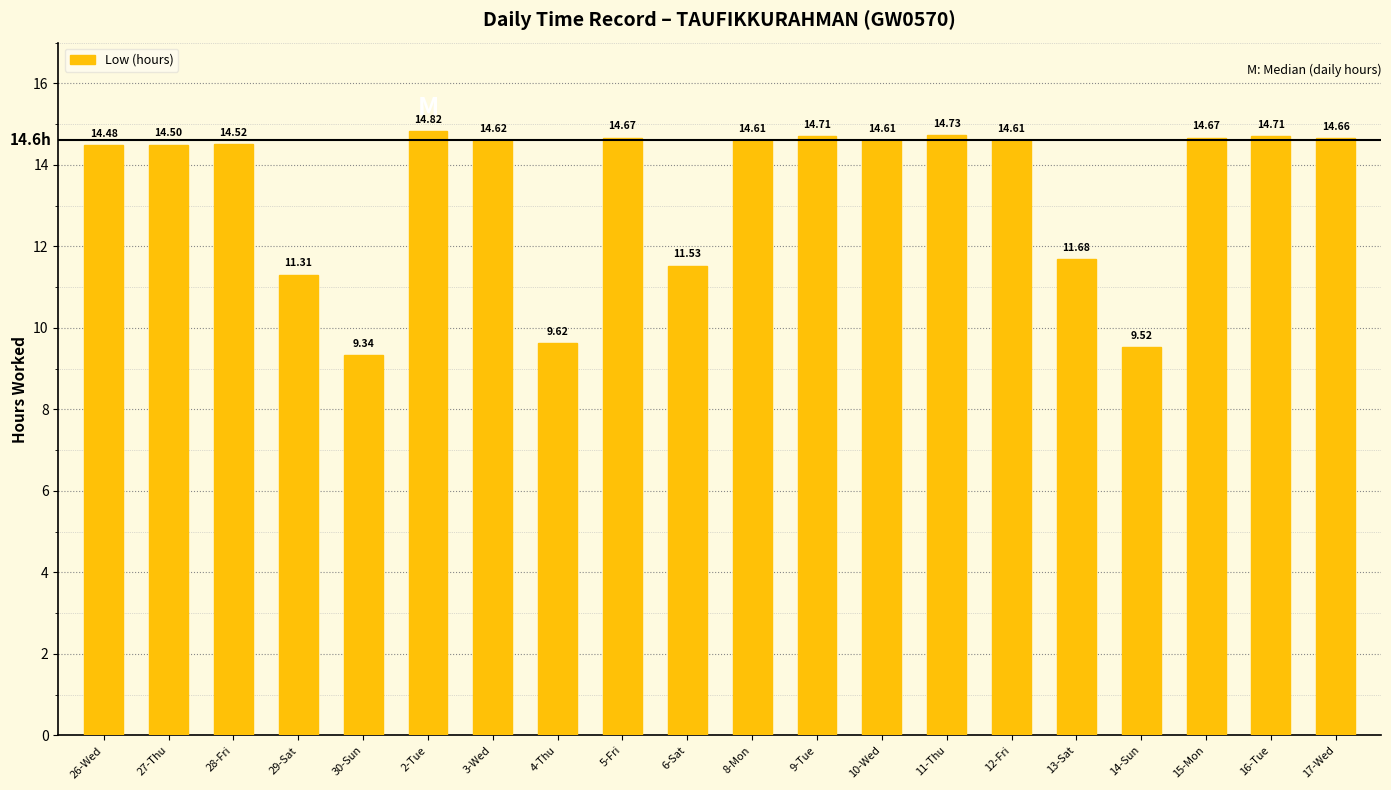

Is it true that the value at 10-Wed is 22.6?

False